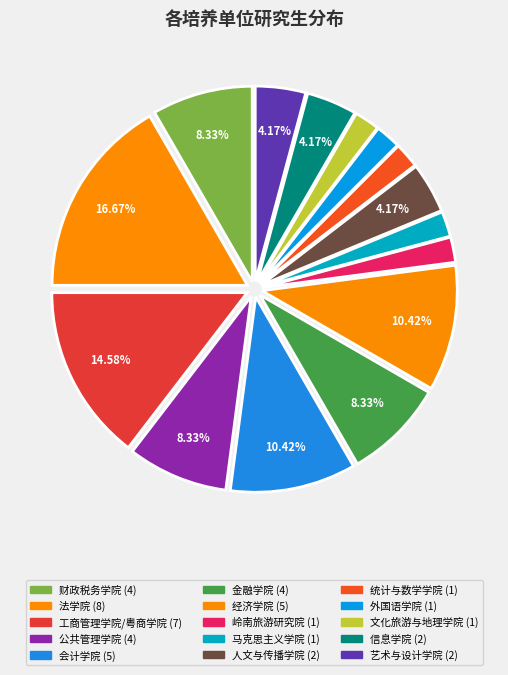

Count the number of slices in the pie.

15